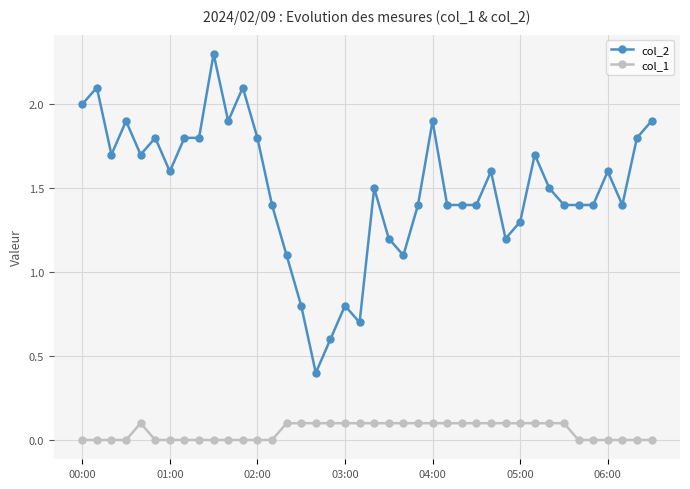

Reading right to left, extract all data points from this chart.

col_2: 1.9	1.8	1.4	1.6	1.4	1.4	1.4	1.5	1.7	1.3	1.2	1.6	1.4	1.4	1.4	1.9	1.4	1.1	1.2	1.5	0.7	0.8	0.6	0.4	0.8	1.1	1.4	1.8	2.1	1.9	2.3	1.8	1.8	1.6	1.8	1.7	1.9	1.7	2.1	2.0
col_1: 0.0	0.0	0.0	0.0	0.0	0.0	0.1	0.1	0.1	0.1	0.1	0.1	0.1	0.1	0.1	0.1	0.1	0.1	0.1	0.1	0.1	0.1	0.1	0.1	0.1	0.1	0.0	0.0	0.0	0.0	0.0	0.0	0.0	0.0	0.0	0.1	0.0	0.0	0.0	0.0